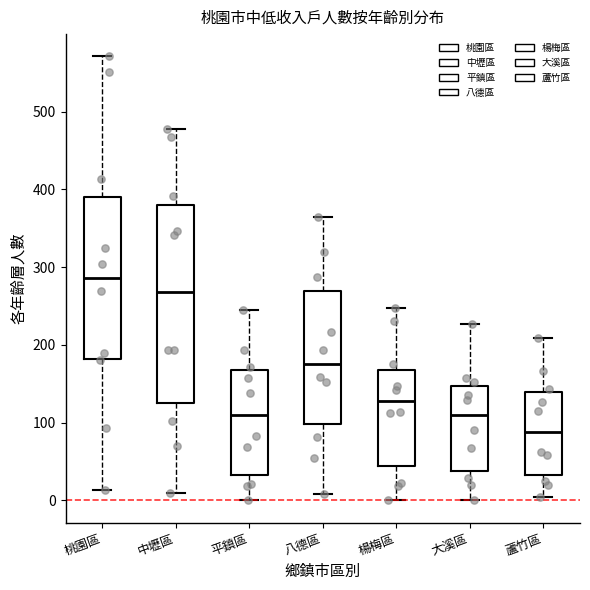

Reading left to right, transcribe this box plot: for each box, give where its median line is, the range the box spans, and where its two whiskers end, as read against the y-axis. The values are not printed on the chart, so give them approximately, as read against the axis.

桃園區: median 290, box 180 to 390, whiskers 10 to 570
中壢區: median 270, box 130 to 380, whiskers 10 to 480
平鎮區: median 110, box 30 to 170, whiskers 0 to 250
八德區: median 180, box 100 to 270, whiskers 10 to 360
楊梅區: median 130, box 40 to 170, whiskers 0 to 250
大溪區: median 110, box 40 to 150, whiskers 0 to 230
蘆竹區: median 90, box 30 to 140, whiskers 0 to 210